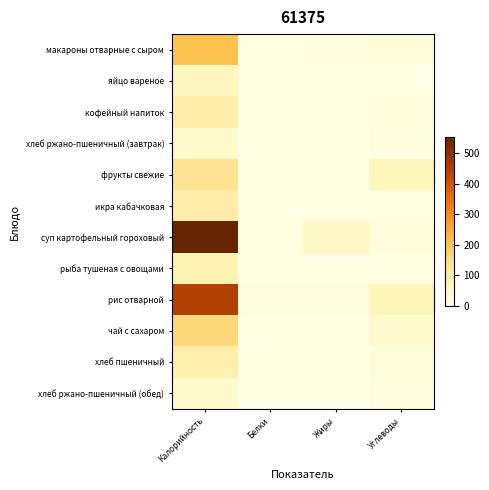

Between Калорийность and Белки, which series saw the biggest shift?

суп картофельный гороховый